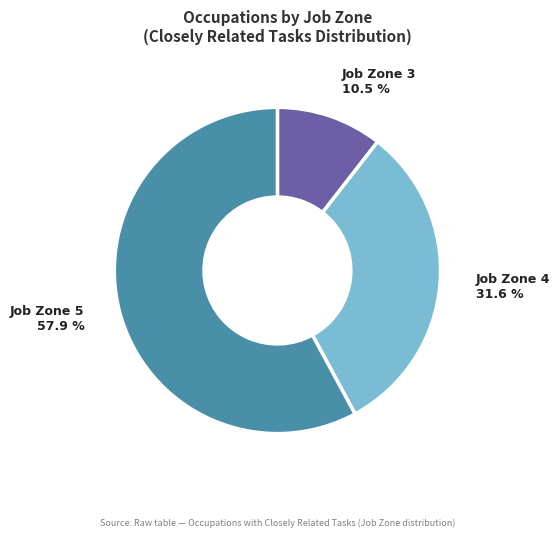

Count the number of slices in the pie.

3